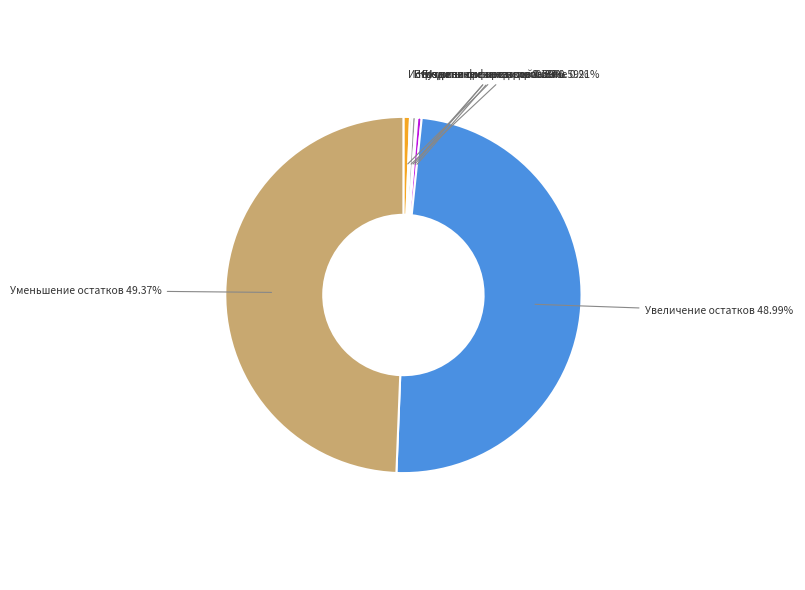

Does any single category account for the majority?

No